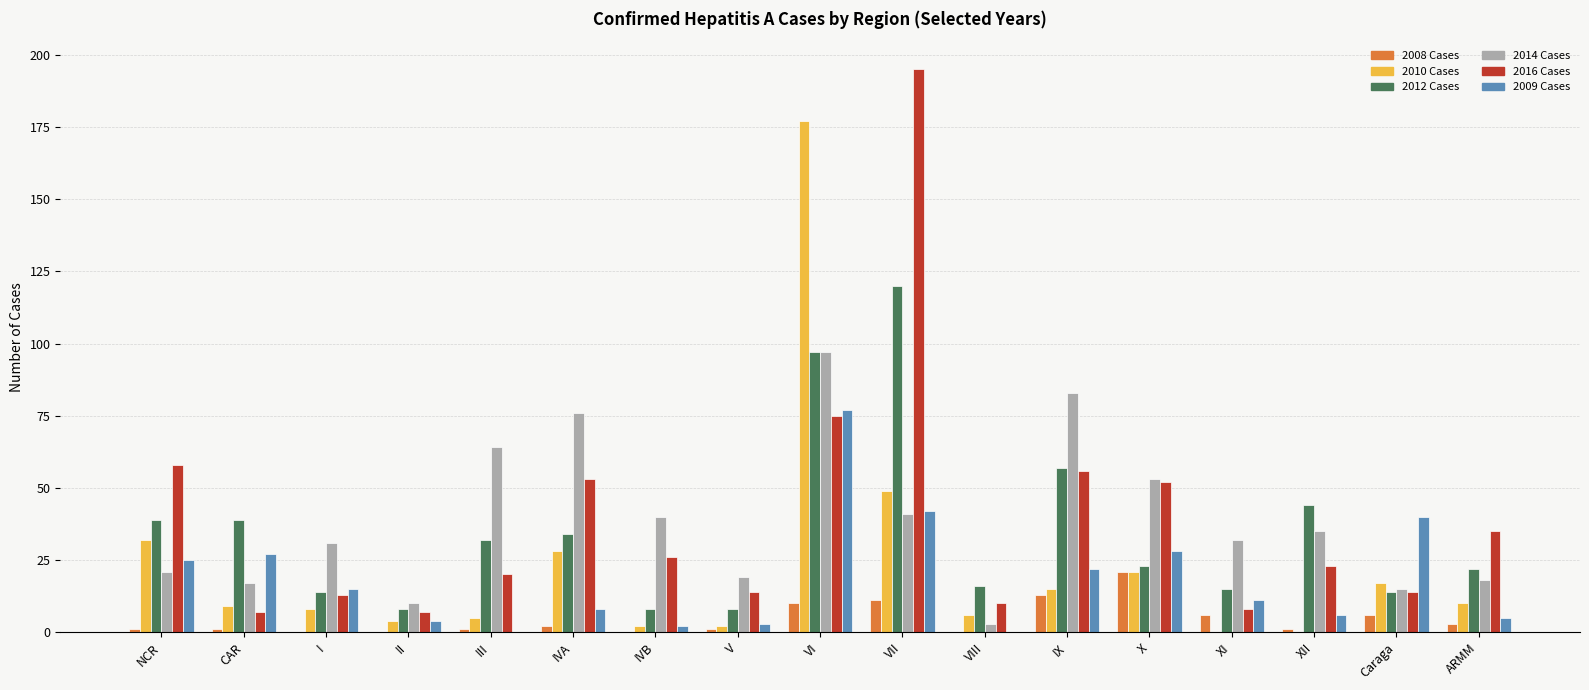

What are all the series names shown in the legend?

2008 Cases, 2010 Cases, 2012 Cases, 2014 Cases, 2016 Cases, 2009 Cases